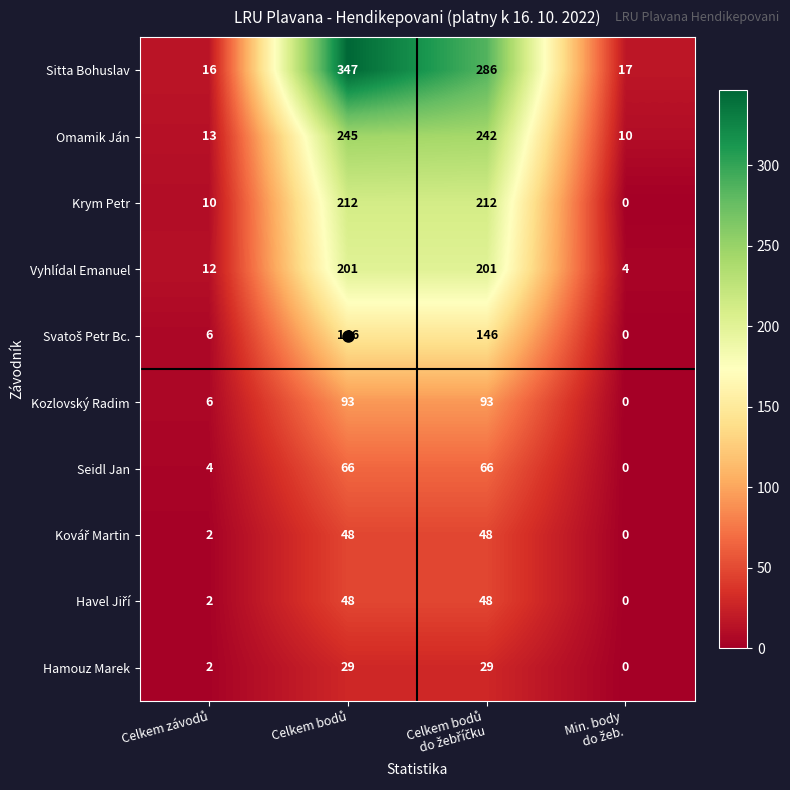

What is the average value of the Kozlovský Radim series?

48